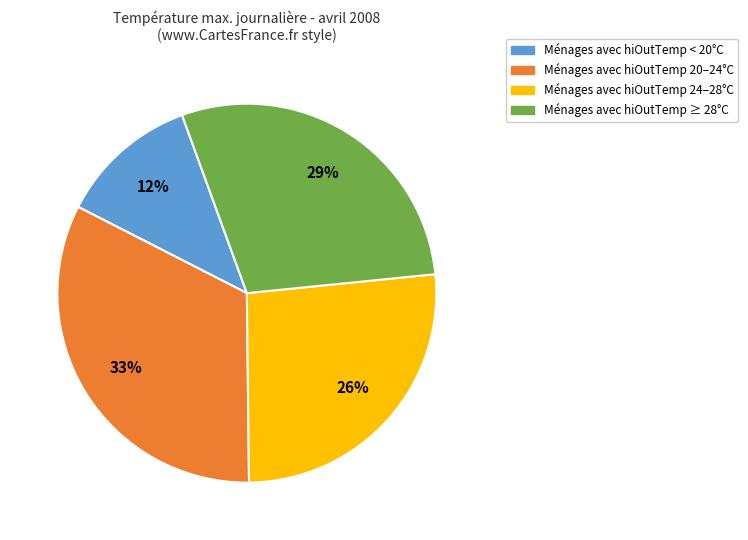

How many segments does this pie chart have?

4